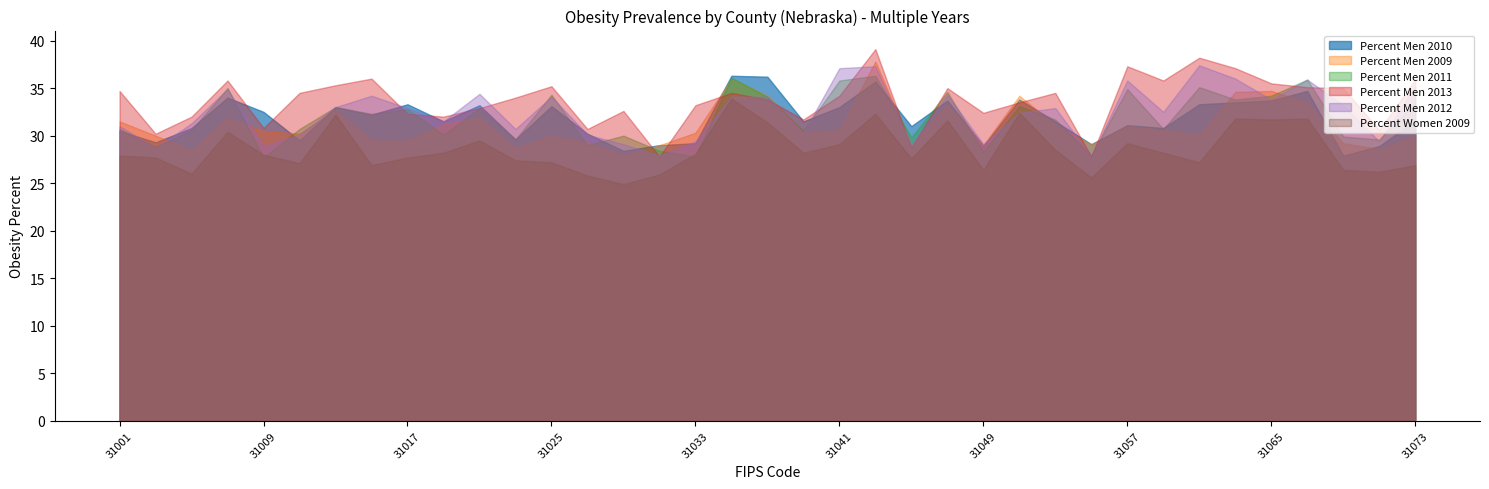

Read the Percent Men 2009 value at 31059.

30.6